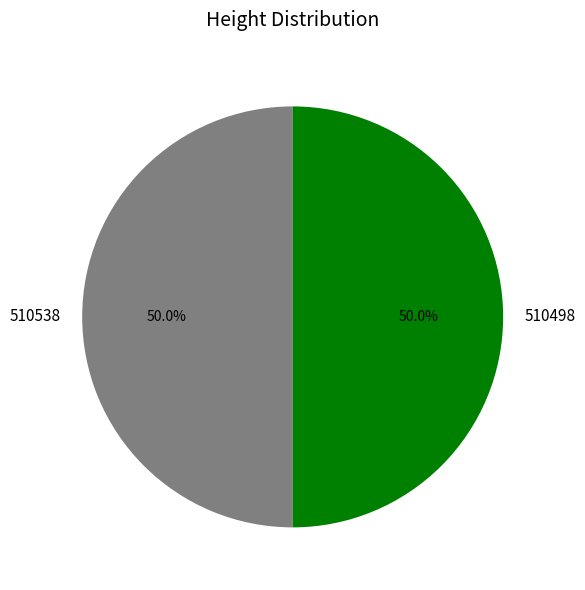

Is it true that 510498 is 50% of the pie?

True